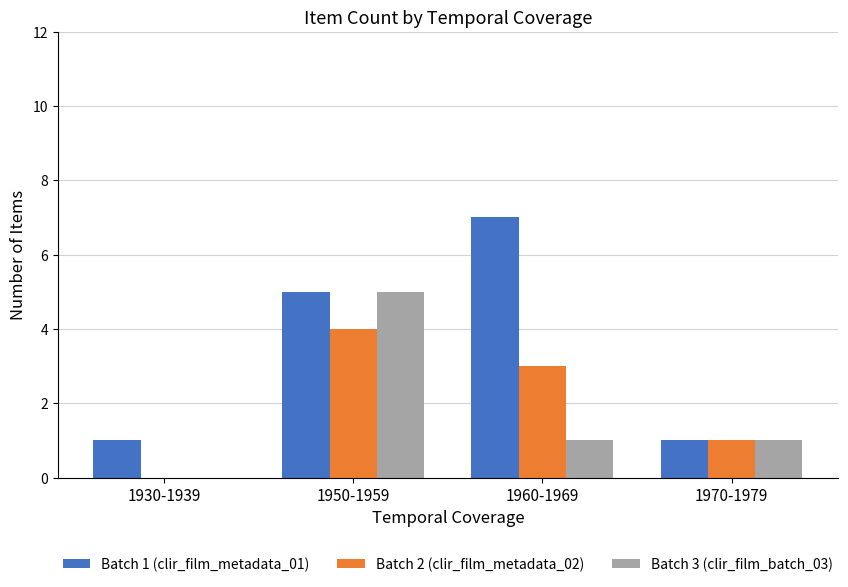

How many groups of bars are there?

4